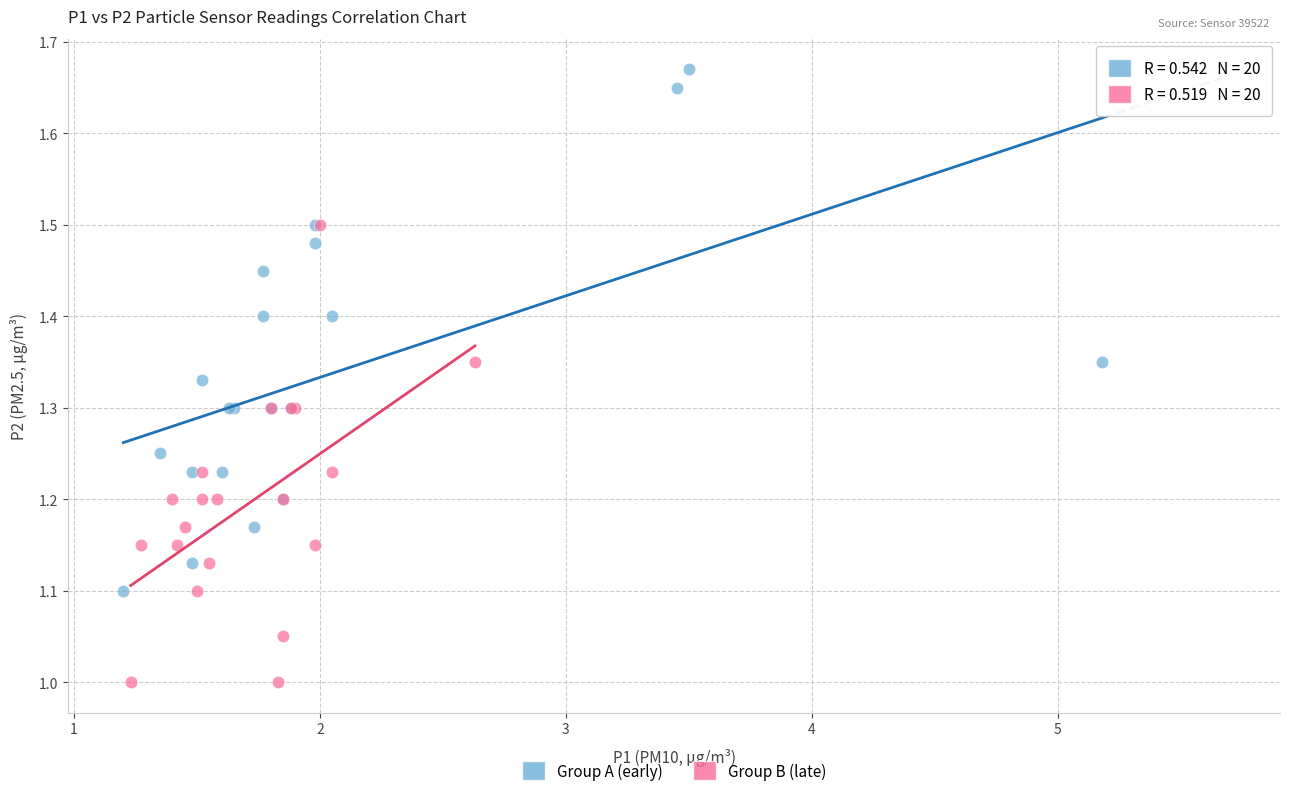

Which series contains the highest Y value?

Group A (early)